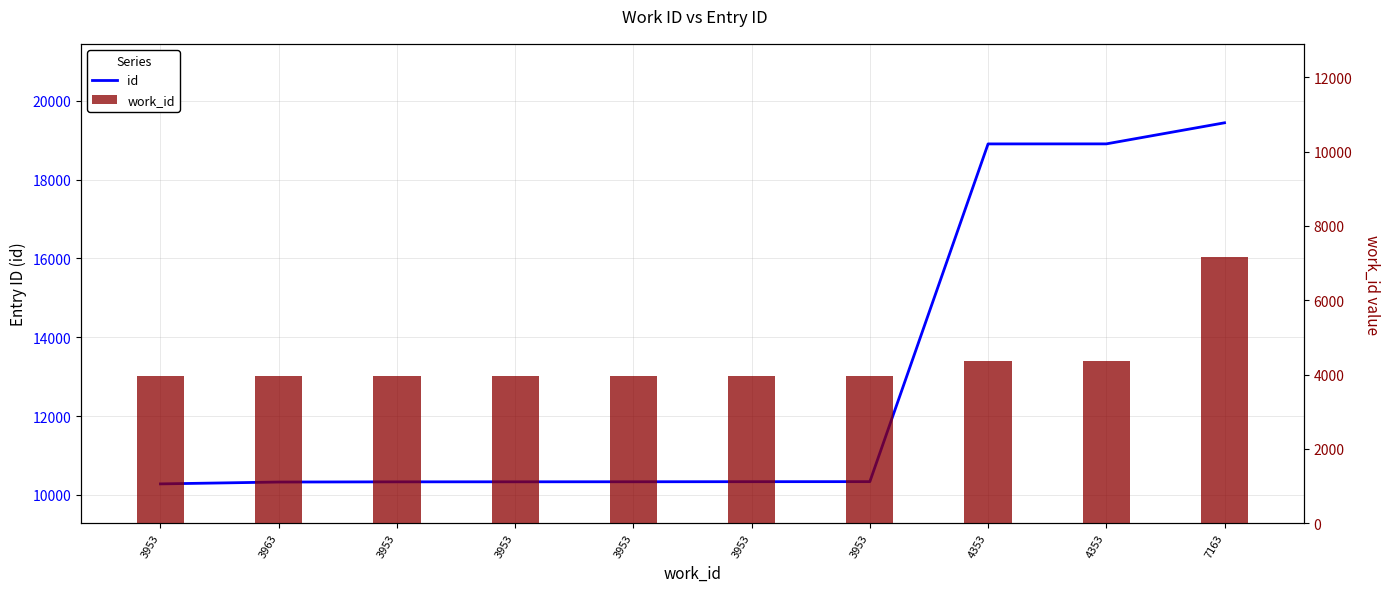

Where does the id series first go above 10333?

3953